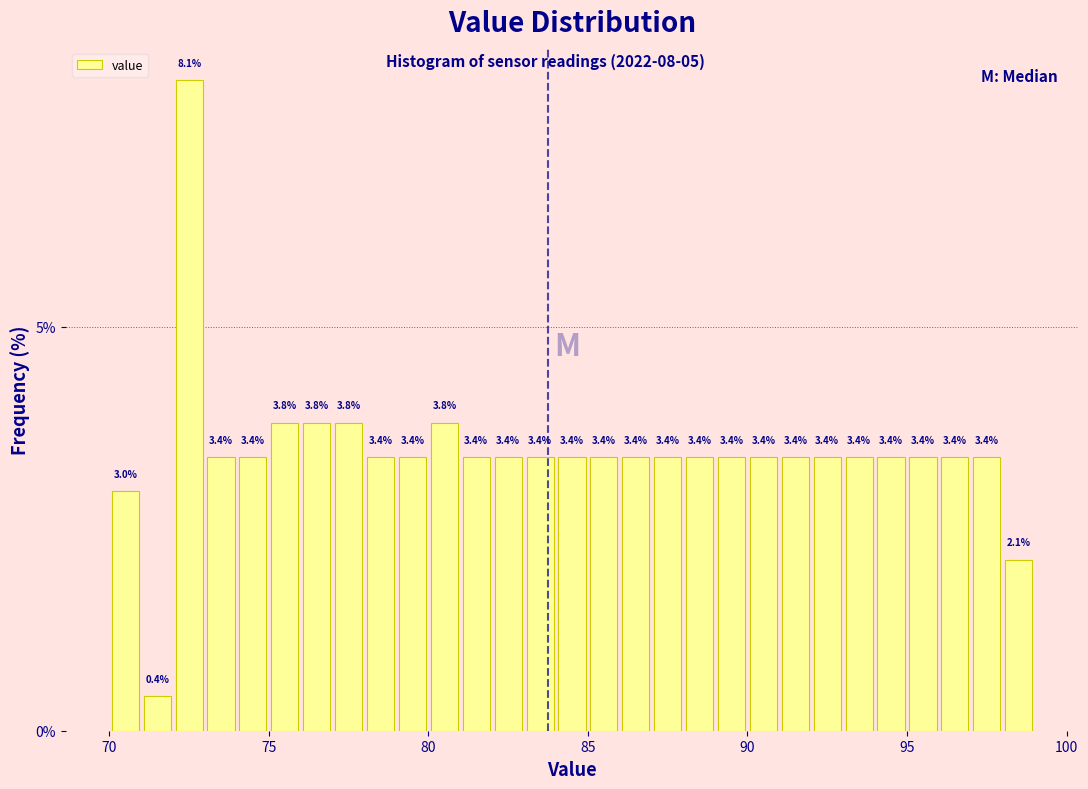

Around what value on the x-axis is the tallest bar? Give the approximate position of its centre, as read against the axis.

72.5